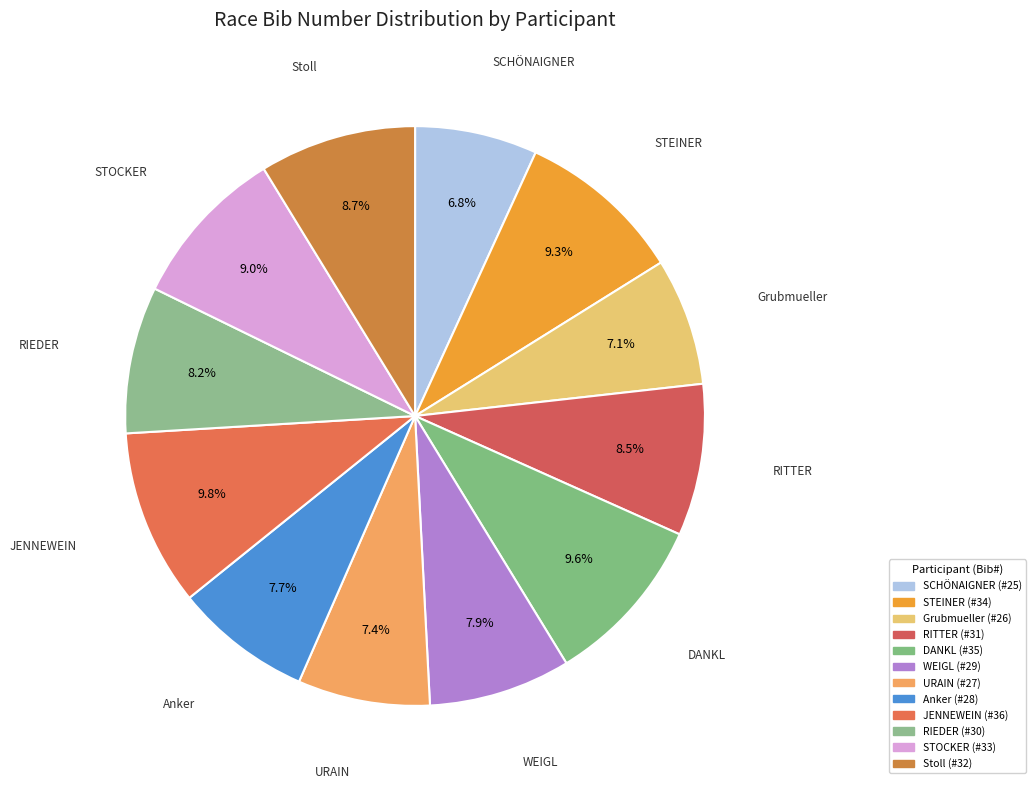

How many slices are in this pie chart?

12